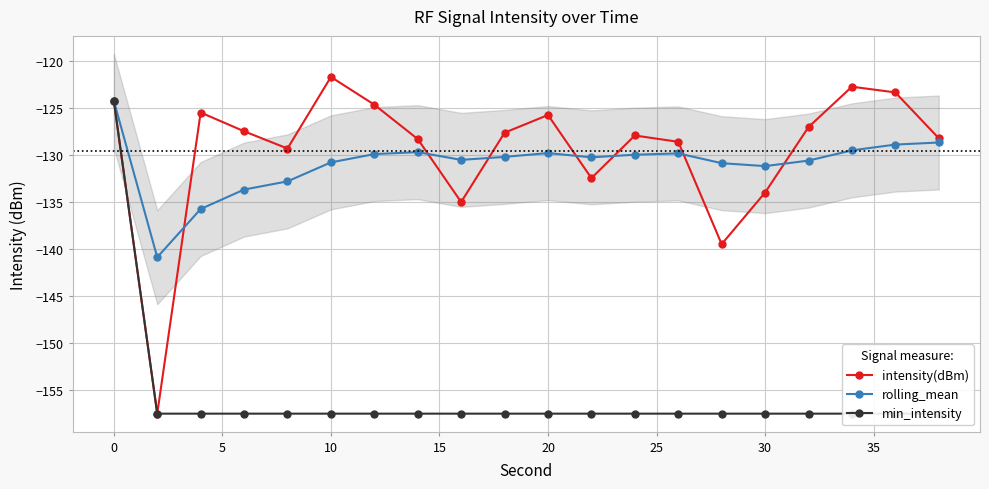

How many data points in min_intensity are less than -157?

19